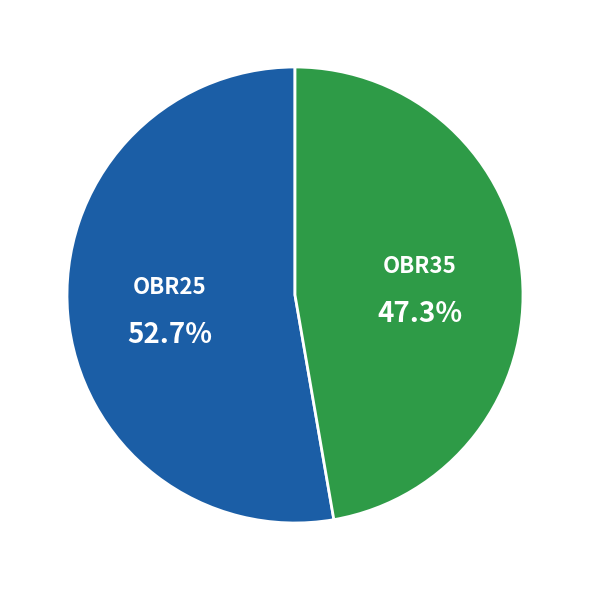

Which category has the smallest portion of the pie?

OBR35